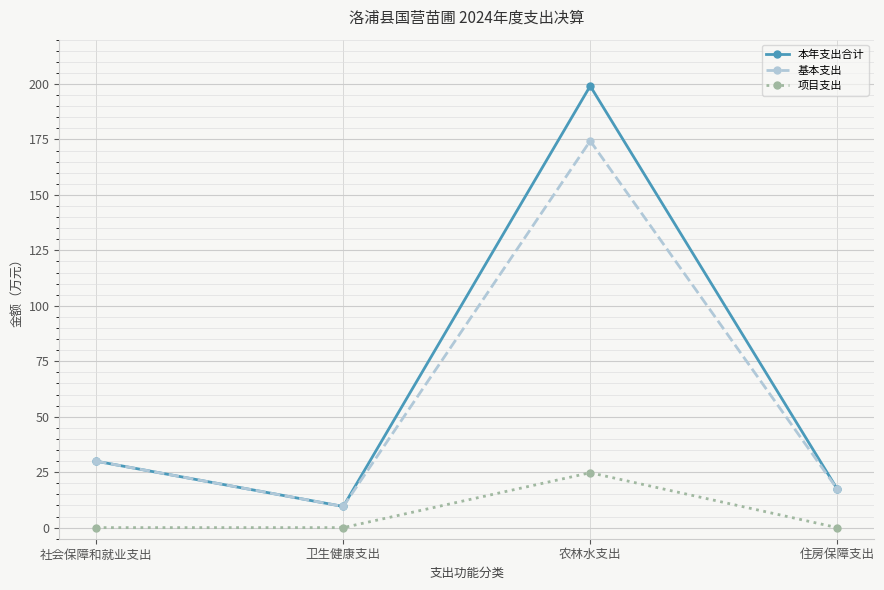

What is the label of the 4th point from the left?

住房保障支出